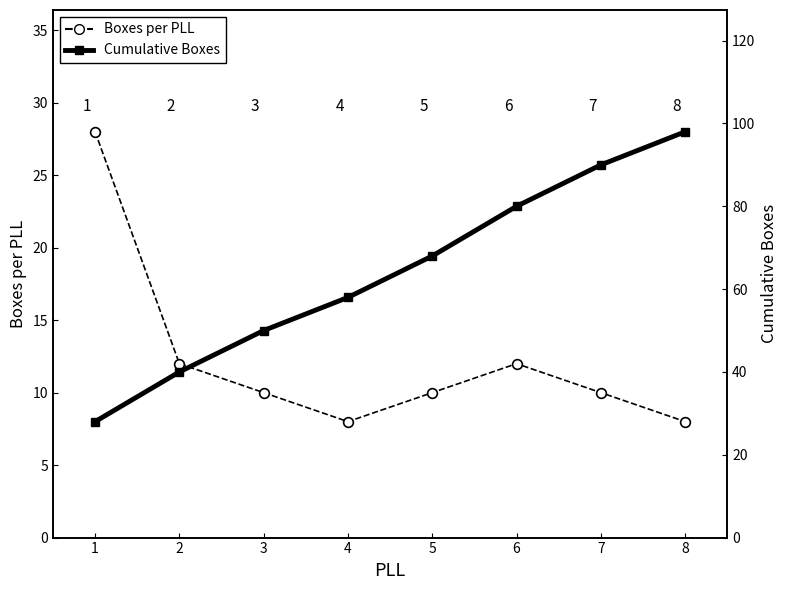

What is the average value of the Boxes per PLL series?

12